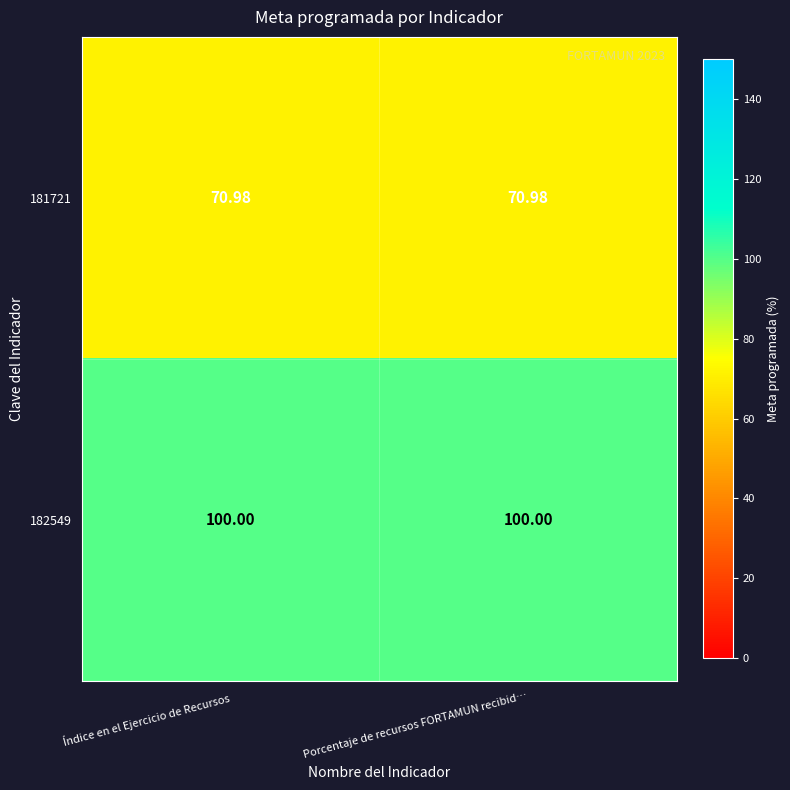

At how many categories does at least one series exceed 97?

2